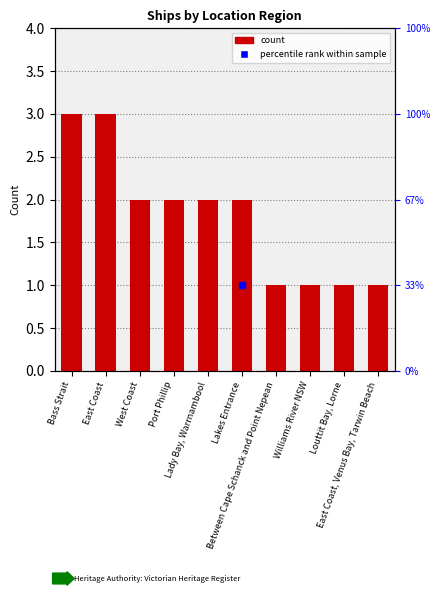

What is the greatest value displayed?

3